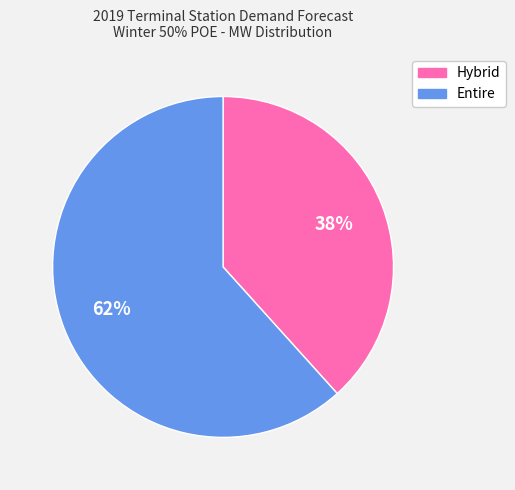

Is there a majority slice in this chart?

Yes